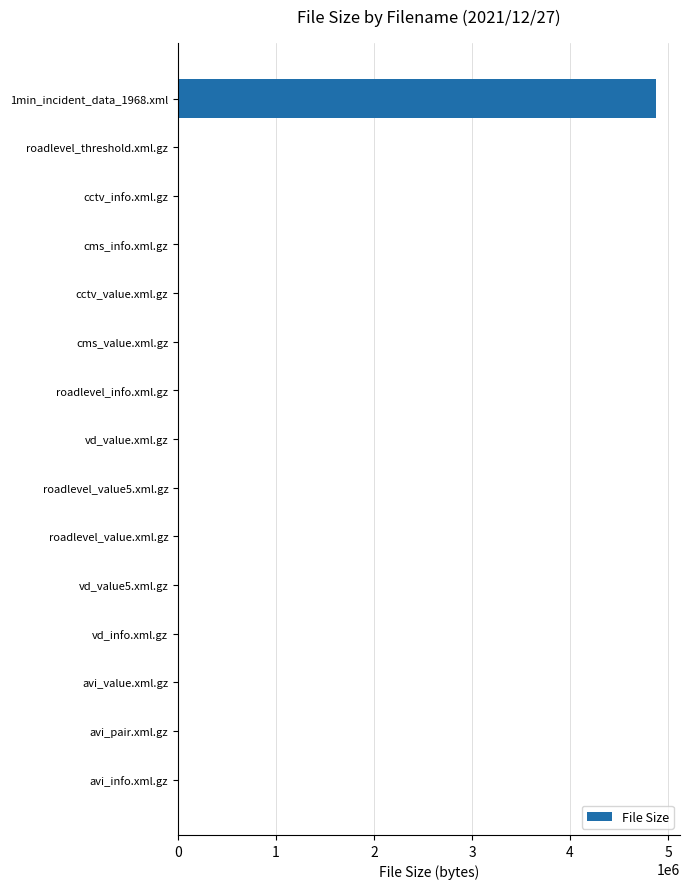

What is the sum of all values?

4936475